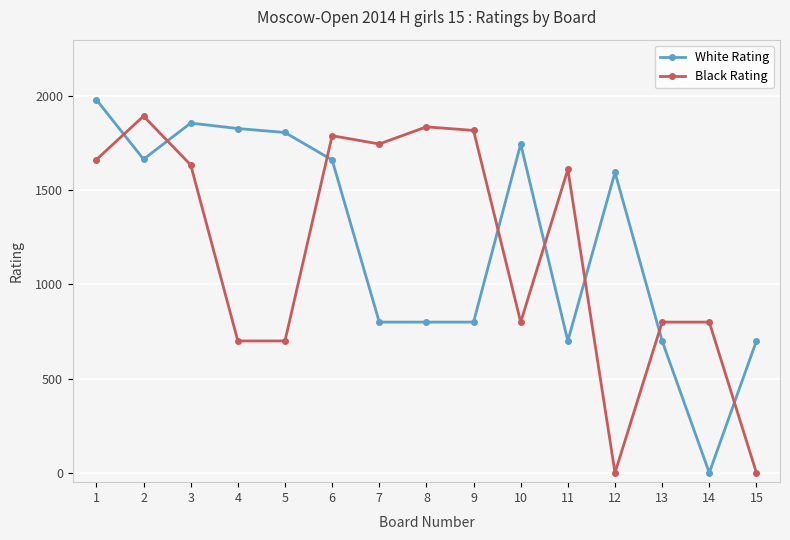

At how many categories does at least one series exceed 495?

15